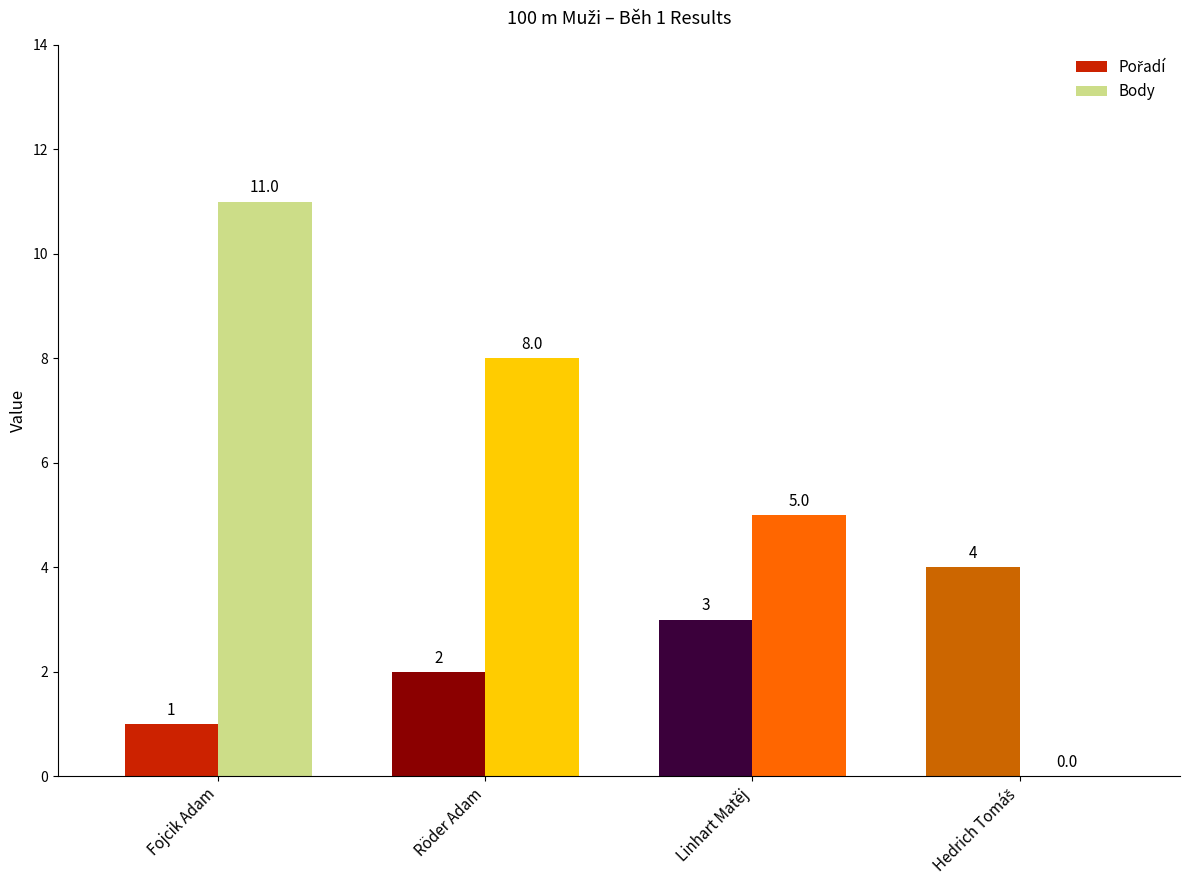

How many Body values are between 5 and 11?

3